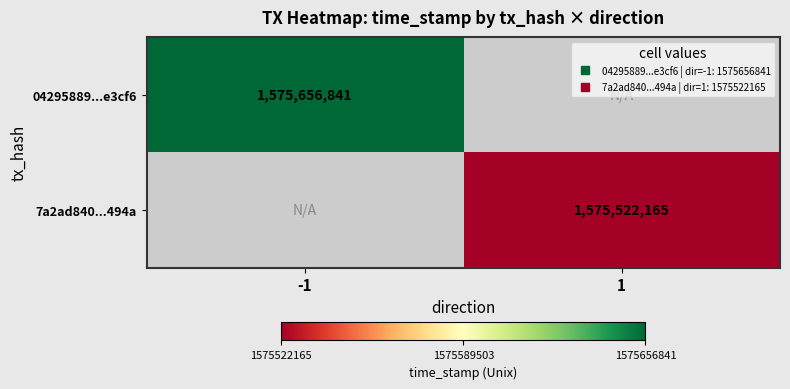

At how many categories does at least one series exceed 1575557184?

1